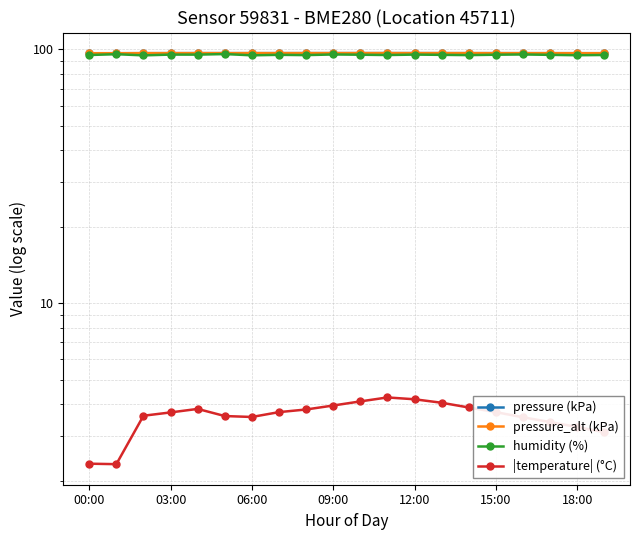

What is the value of the pressure (kPa) point at the 16th from the left?

96.6